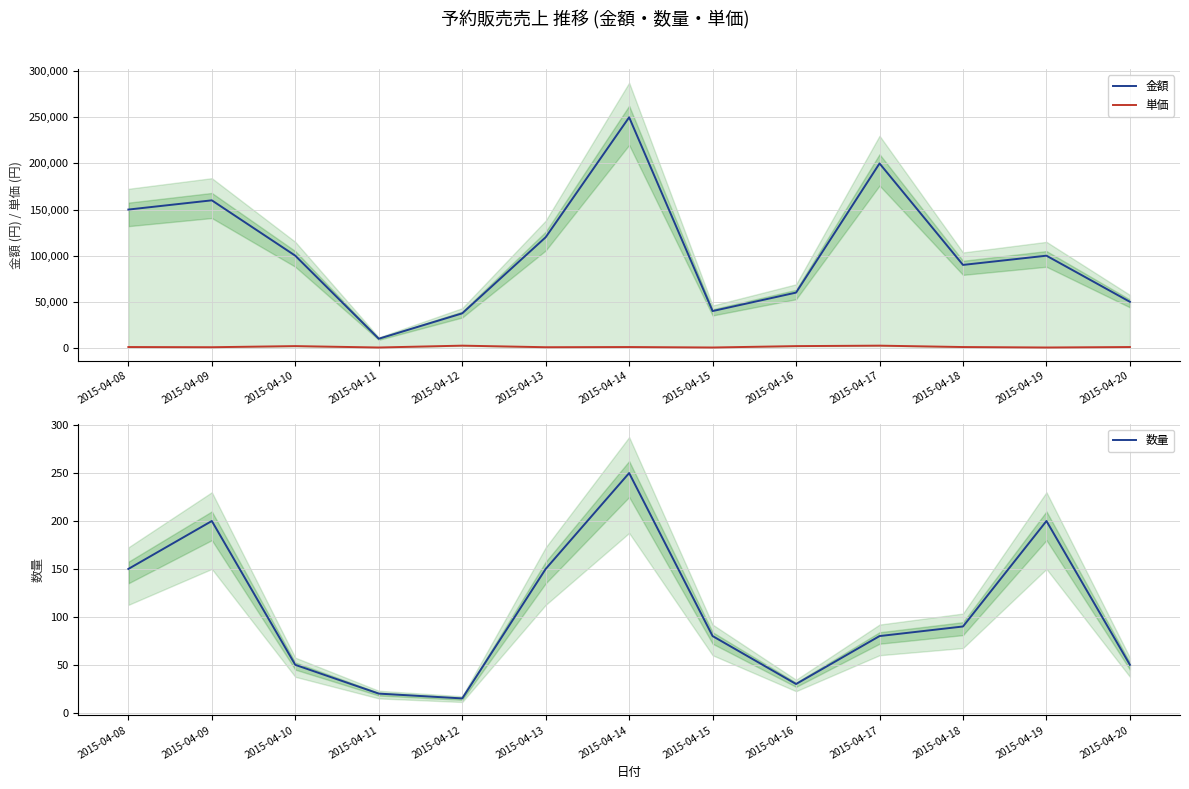

Rank the series at 2015-04-18 from lowest to highest value.

数量, 単価, 金額